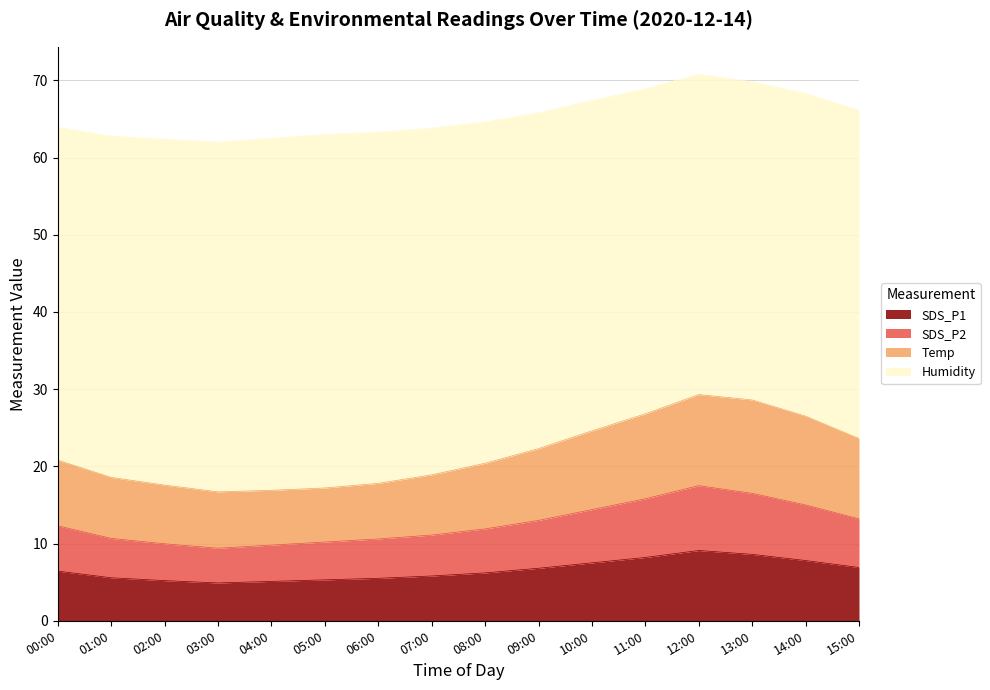

True or false: SDS_P2 and SDS_P1 intersect in this chart.

False